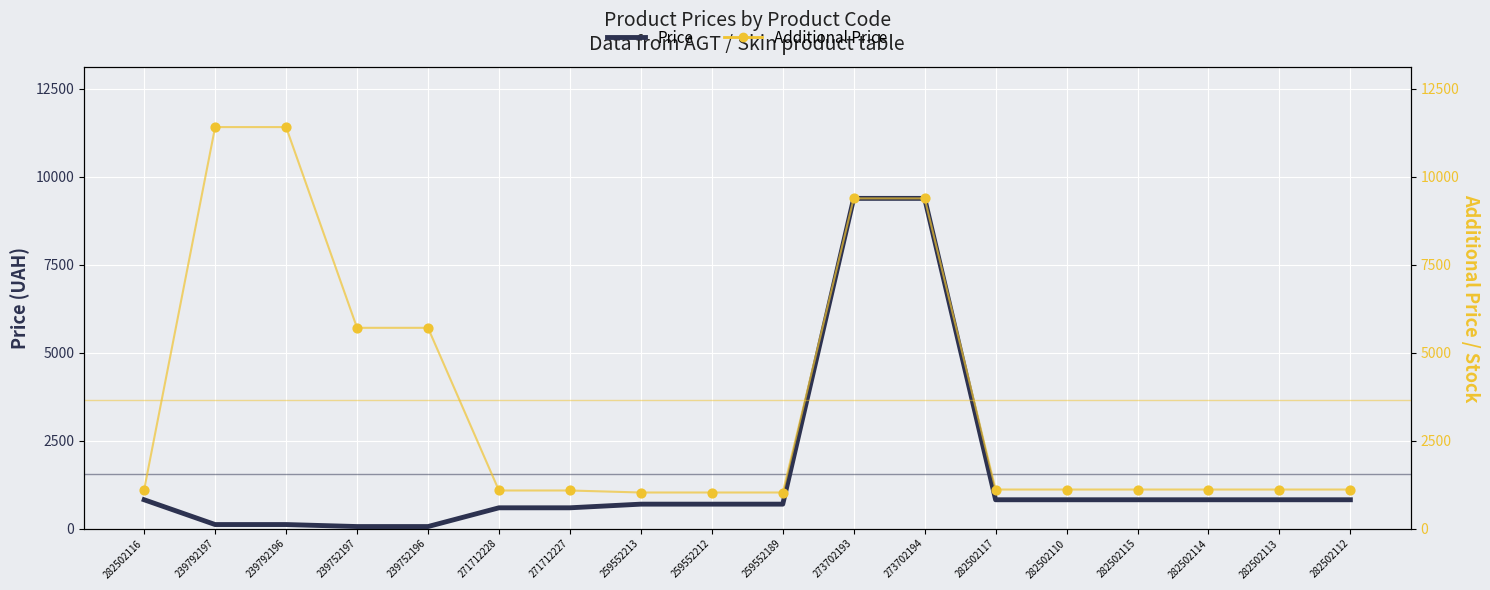

At which category is the sum across all series the highest?

273702193